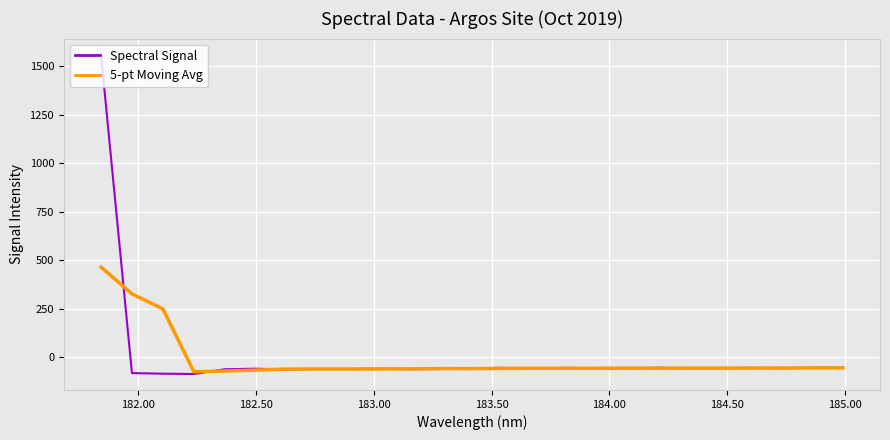

Which series has the widest spread of values?

Spectral Signal